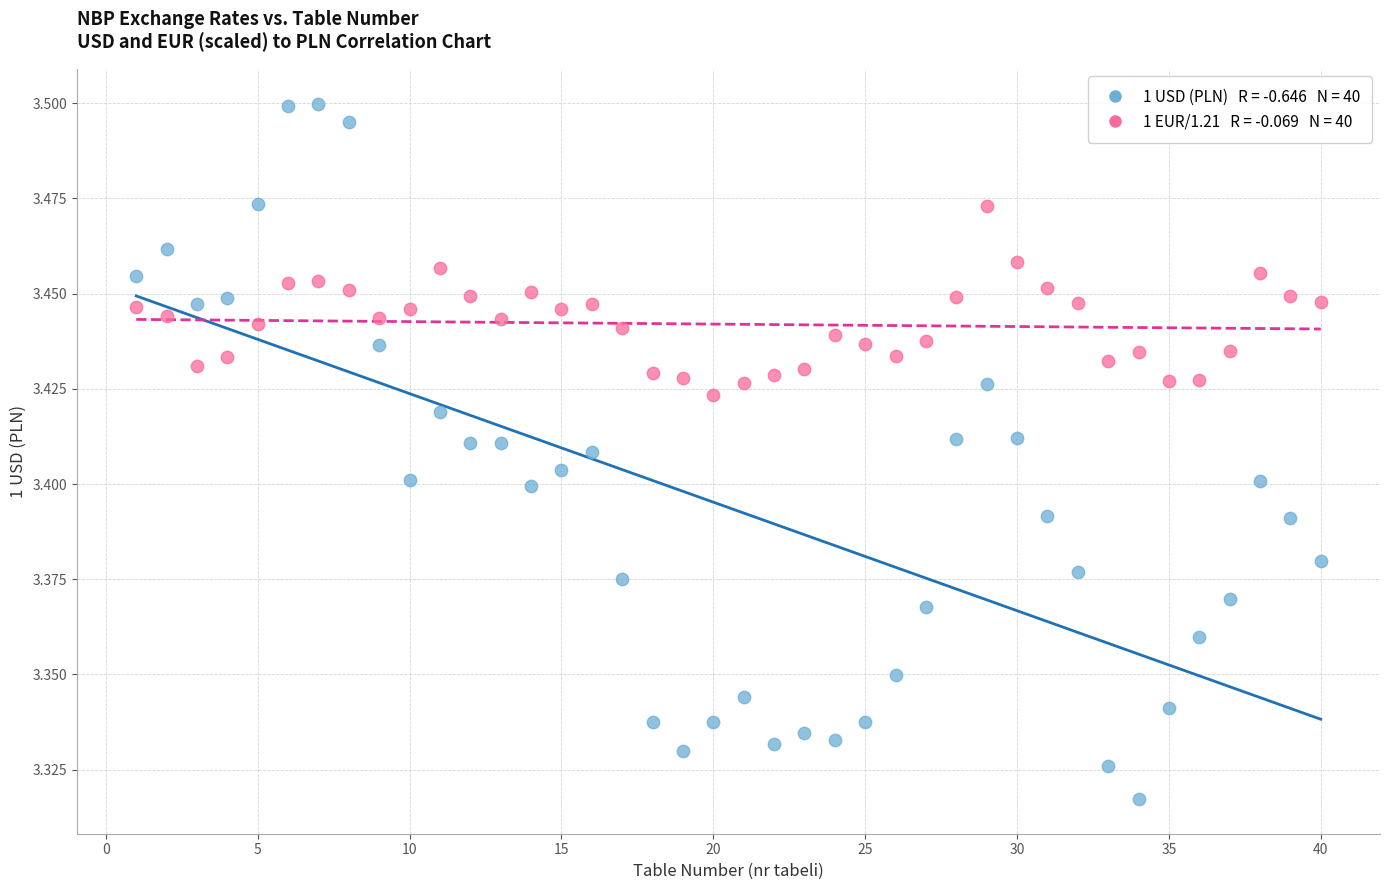

Across all data points, what is the range of X values (max minus min)?

39.0